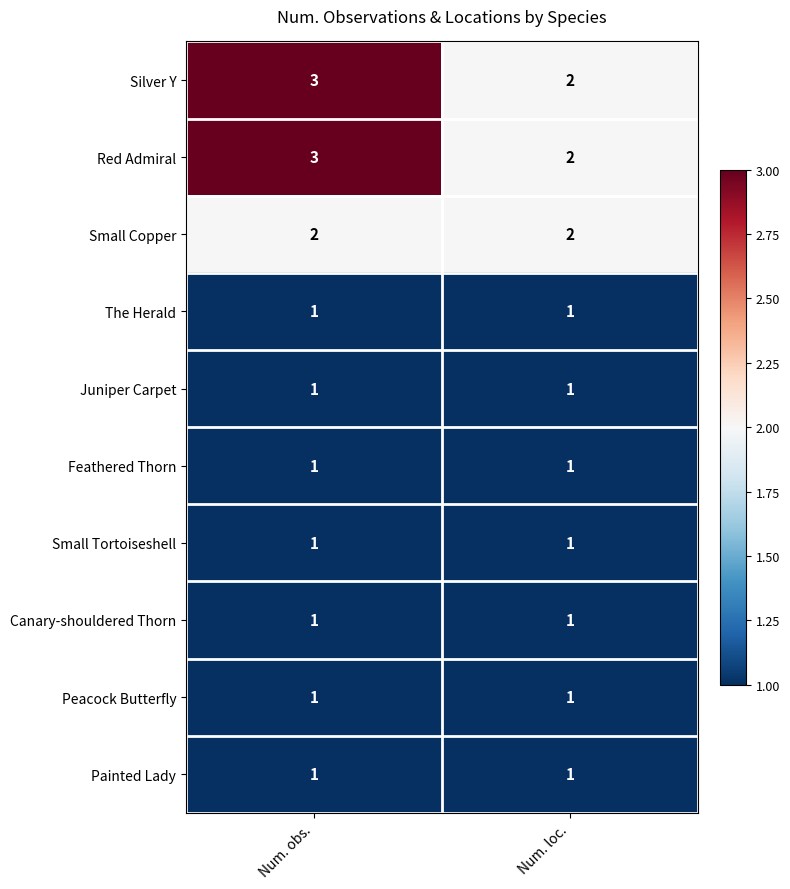

How many data points does each series have?

2